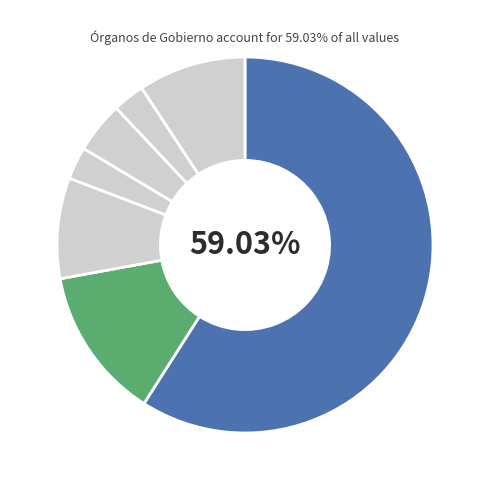

How many segments does this pie chart have?

7